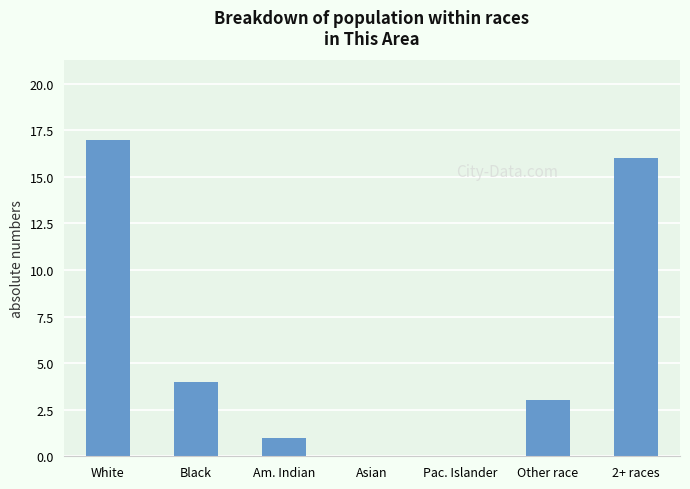

At which label is the value closest to 8?

Black